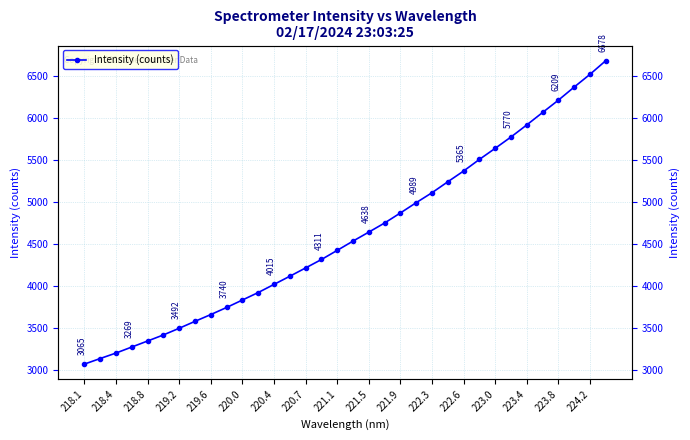

How many lines are shown in the chart?

1